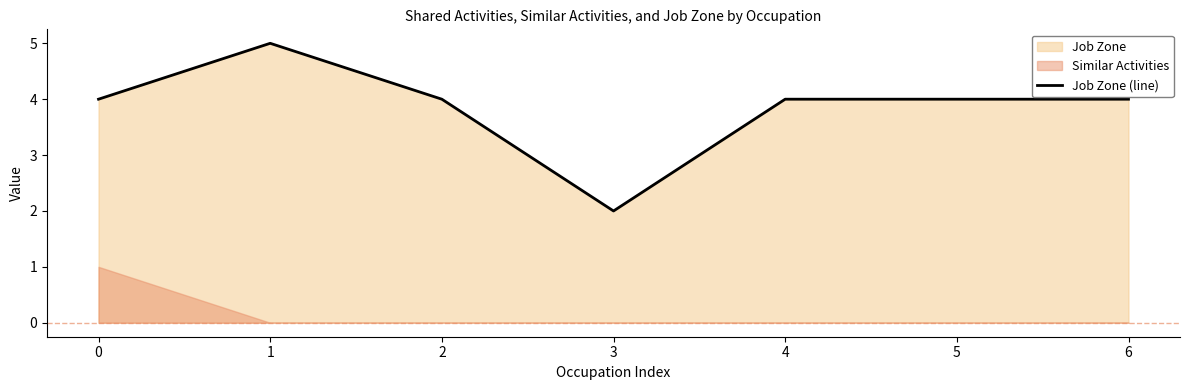

What is the change in value from 0 to 3?

-2